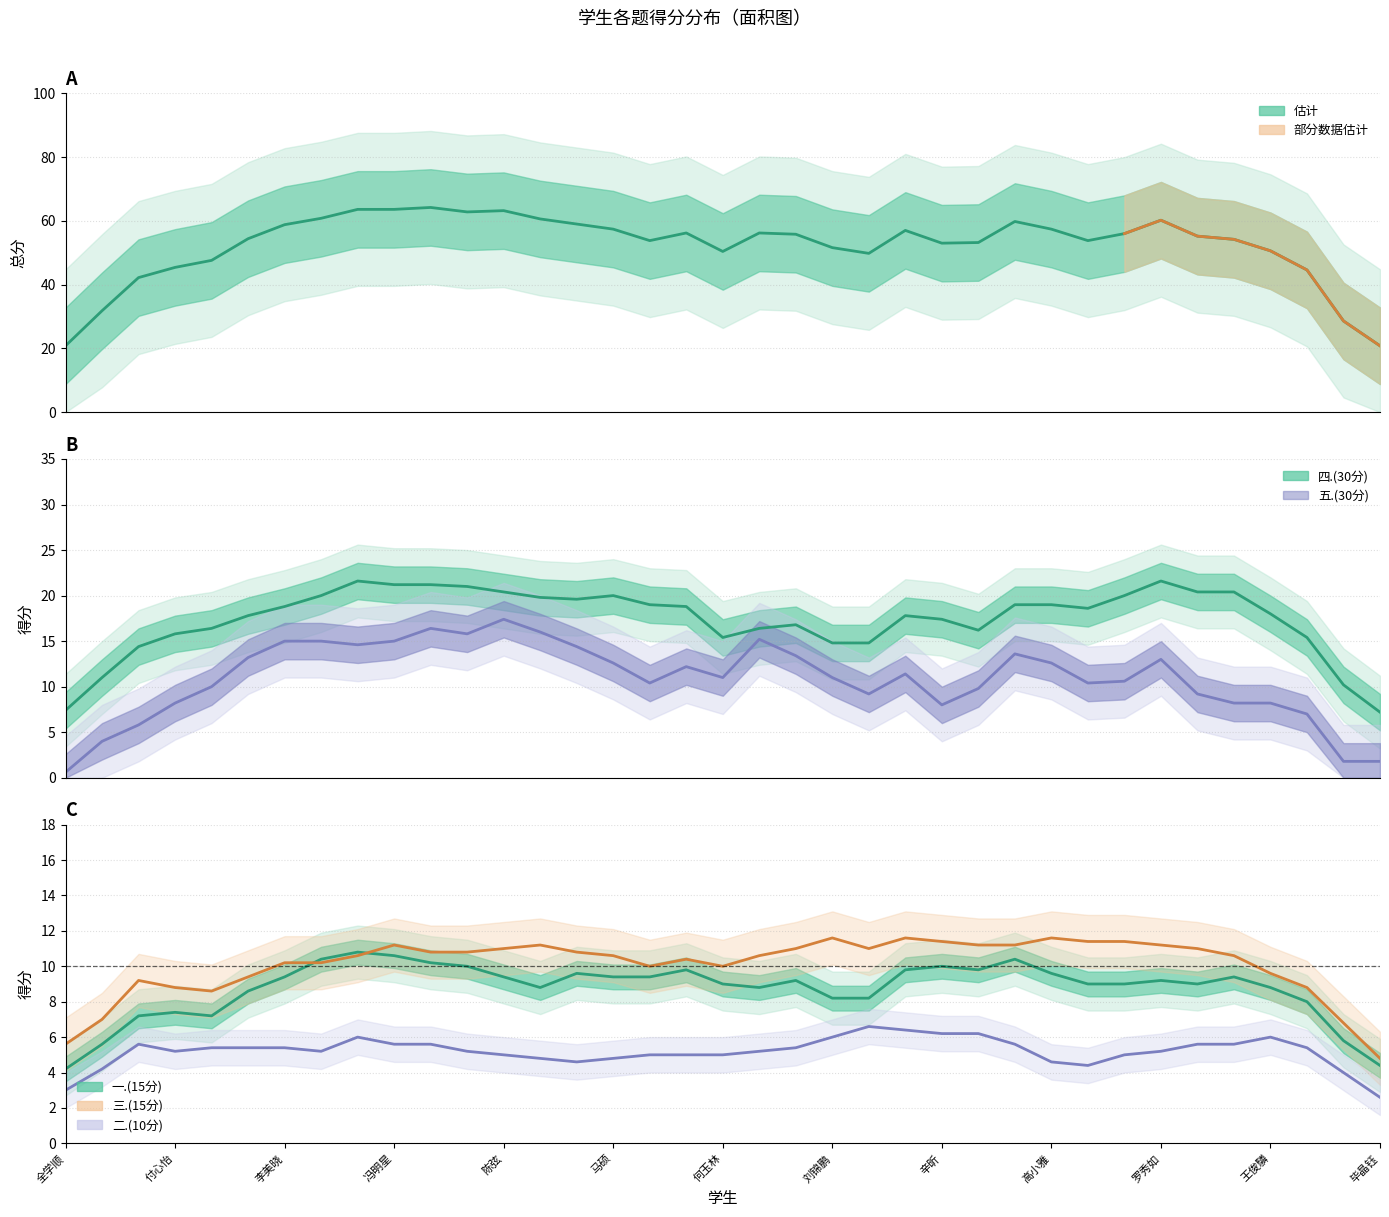

Does the chart have visible grid lines?

Yes